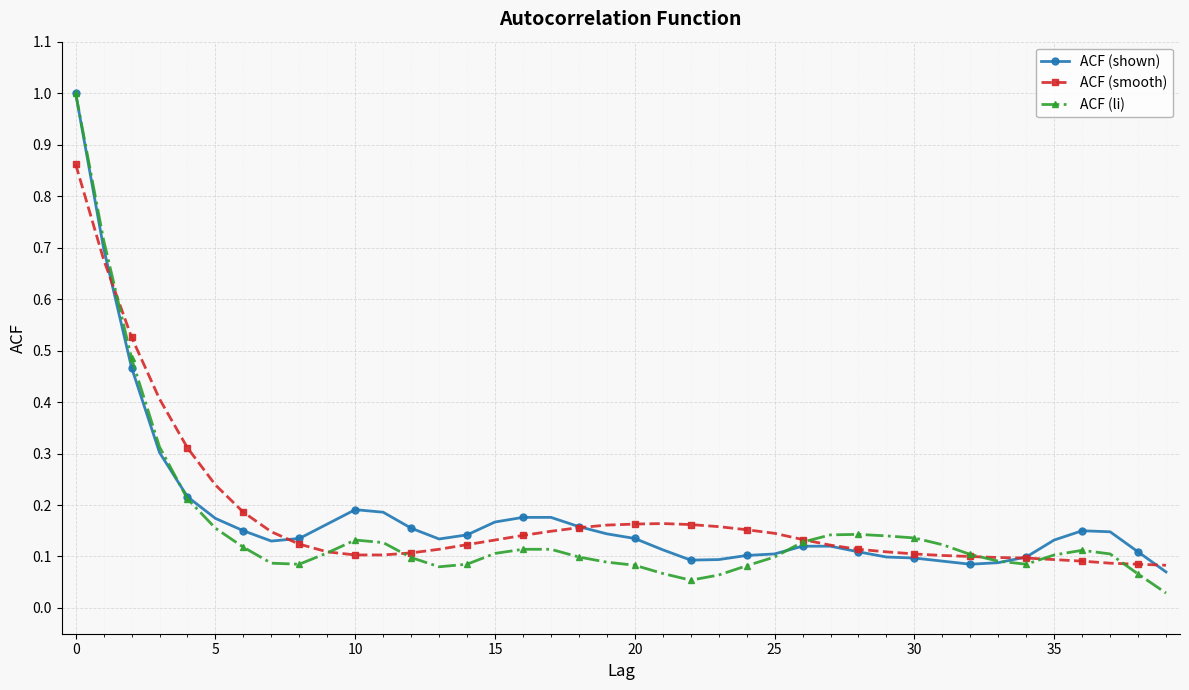

Does the chart display data point markers on the line(s)?

Yes